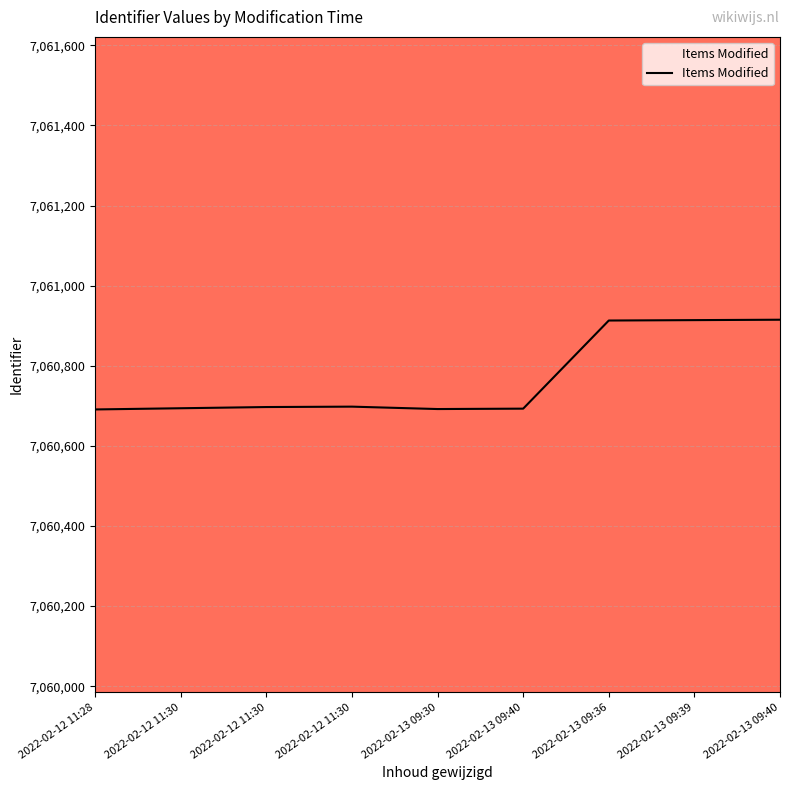

Rank the categories by value from lowest to highest.

2022-02-12 11:28, 2022-02-13 09:30, 2022-02-13 09:40, 2022-02-12 11:30, 2022-02-12 11:30, 2022-02-12 11:30, 2022-02-13 09:36, 2022-02-13 09:39, 2022-02-13 09:40